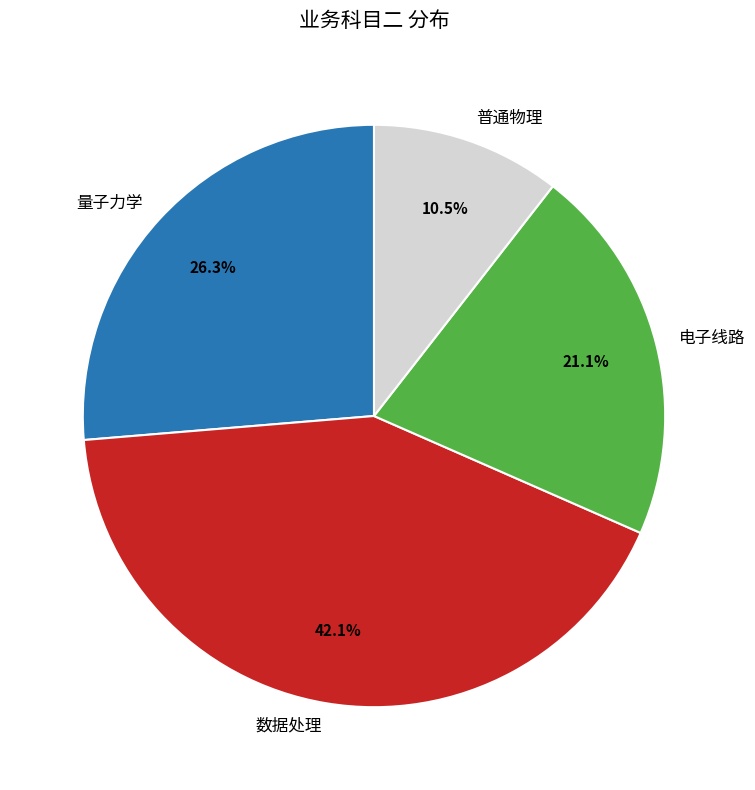

Is there any slice that represents more than half of the pie?

No